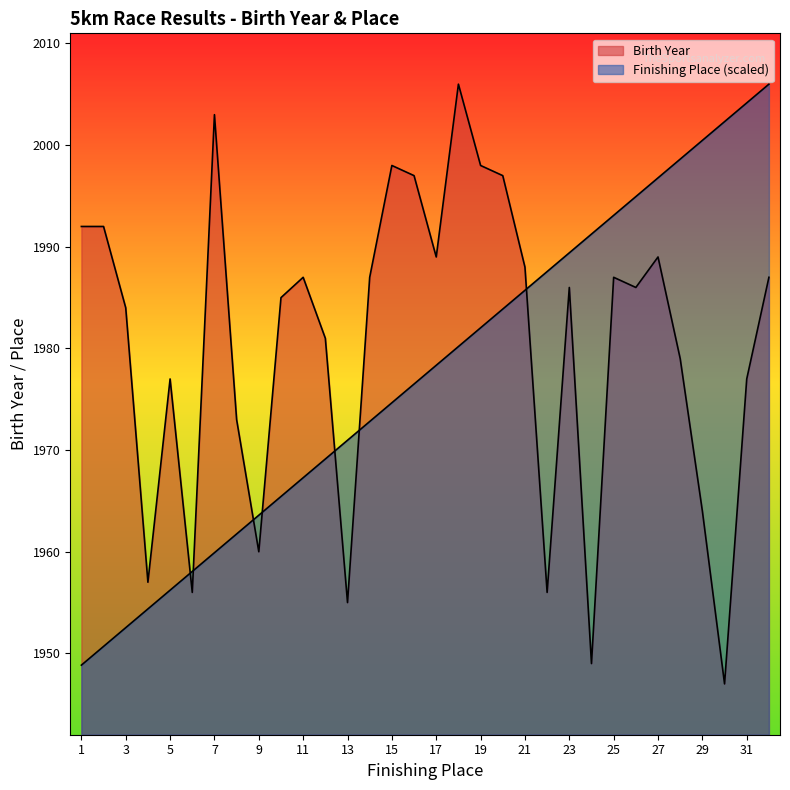

Which label corresponds to the smallest value in the chart?

30